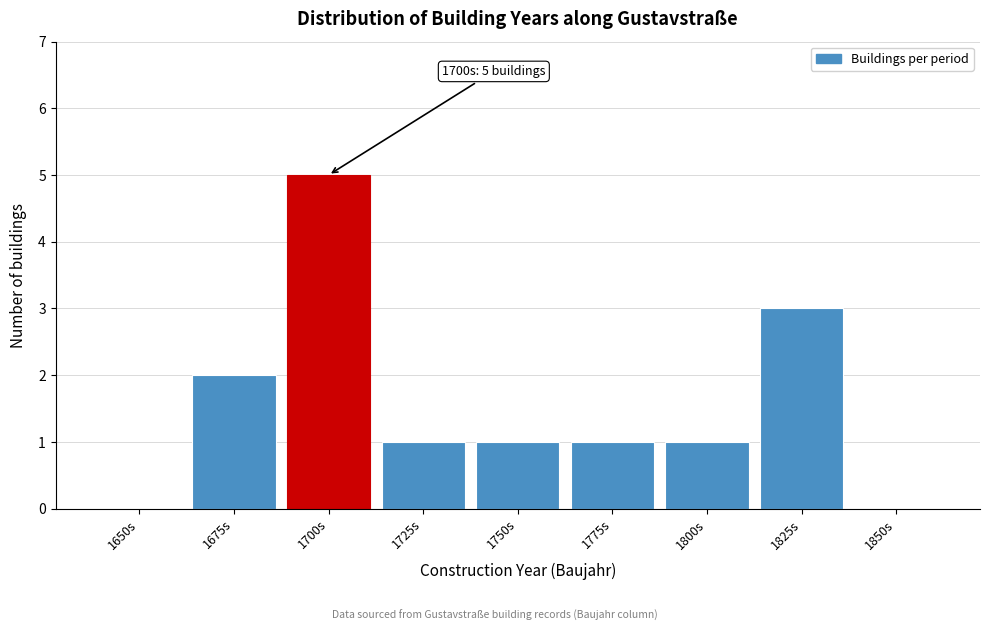

Reading left to right, extract all data points from this chart.

1650s=0	1675s=2	1700s=5	1725s=1	1750s=1	1775s=1	1800s=1	1825s=3	1850s=0